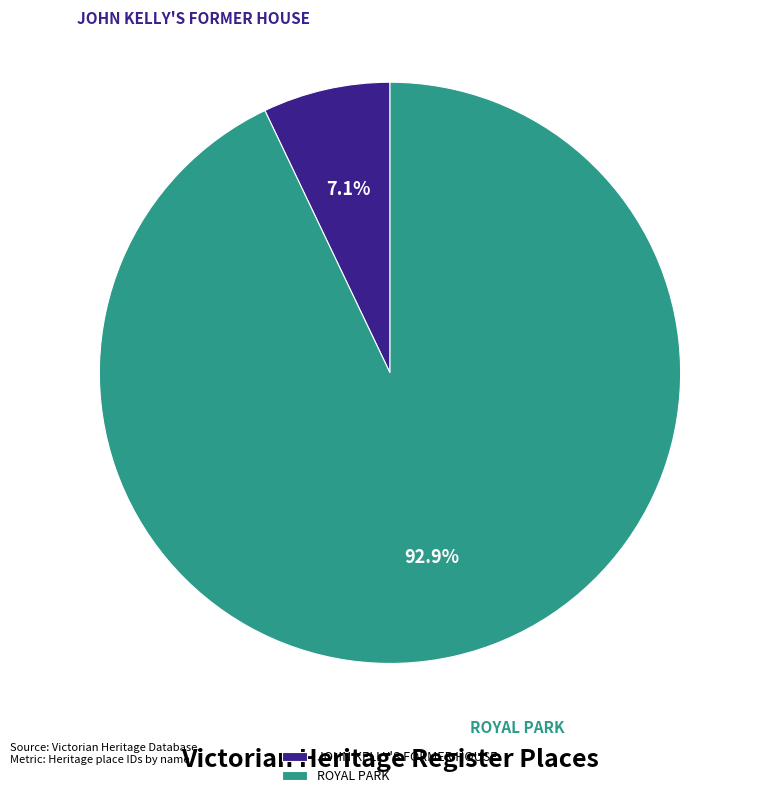

The JOHN KELLY'S FORMER HOUSE slice represents 13% of the pie. True or false?

False